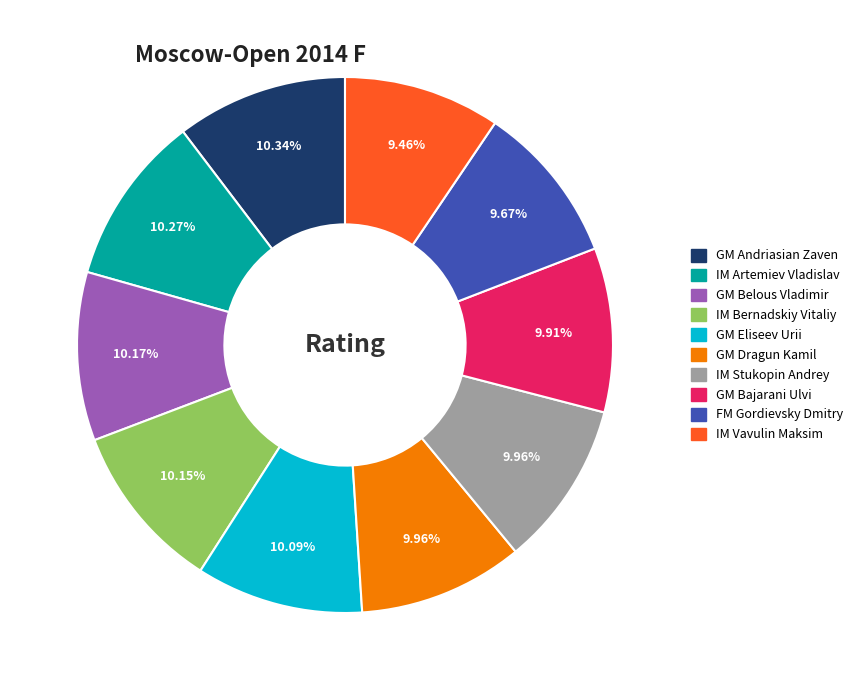

Is there any slice that represents more than half of the pie?

No